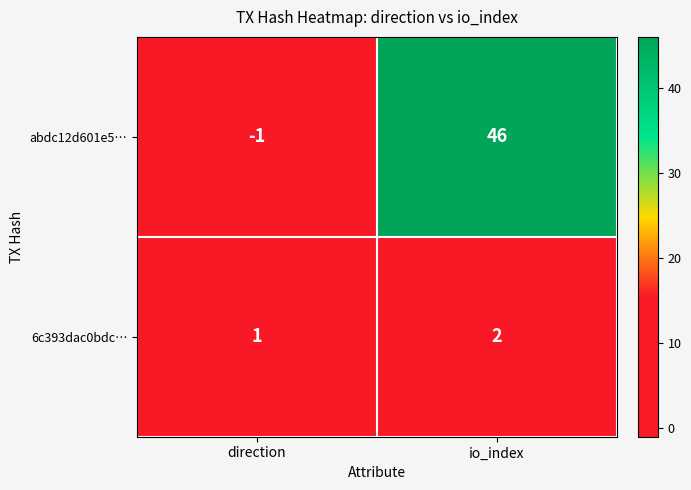

What is the spread (max minus min) of values at direction?

2